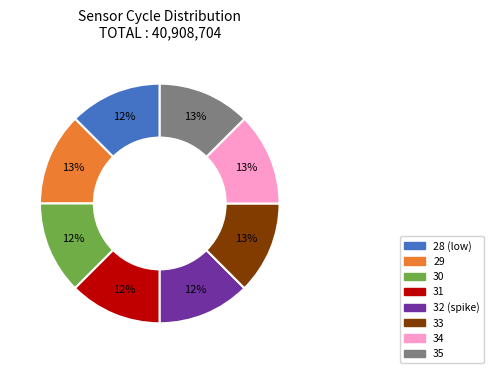

To the nearest percent, what is the average slice percentage?

12%